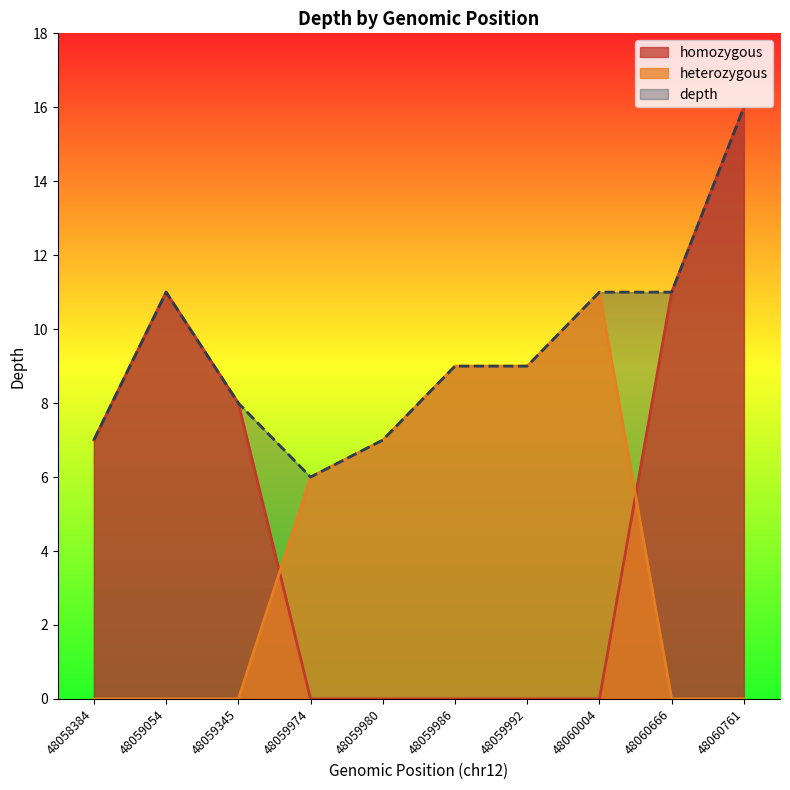

Read the depth value at 48059974.

6